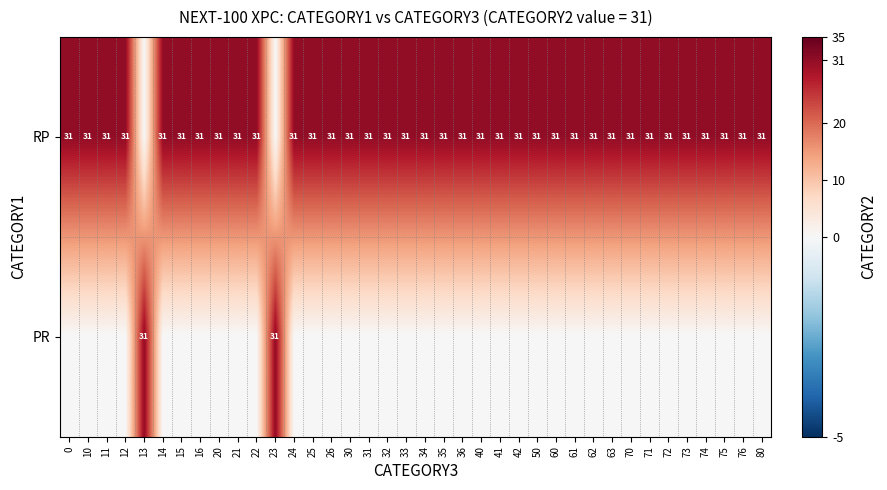

The value of RP at 80 is 31. True or false?

True